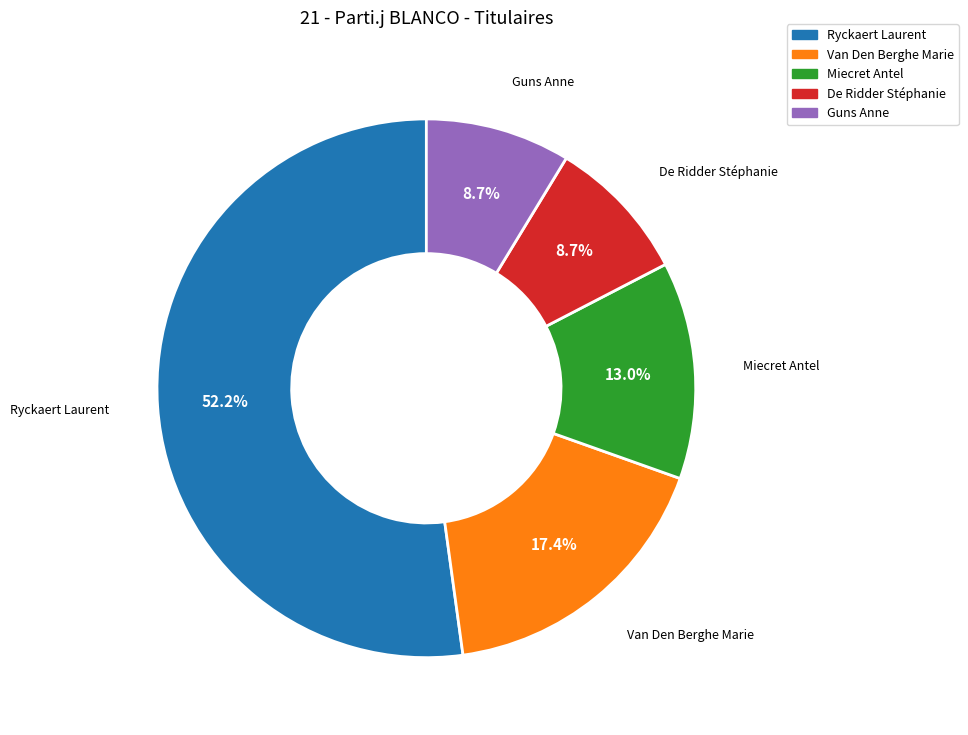

What is the largest slice in the pie chart?

Ryckaert Laurent